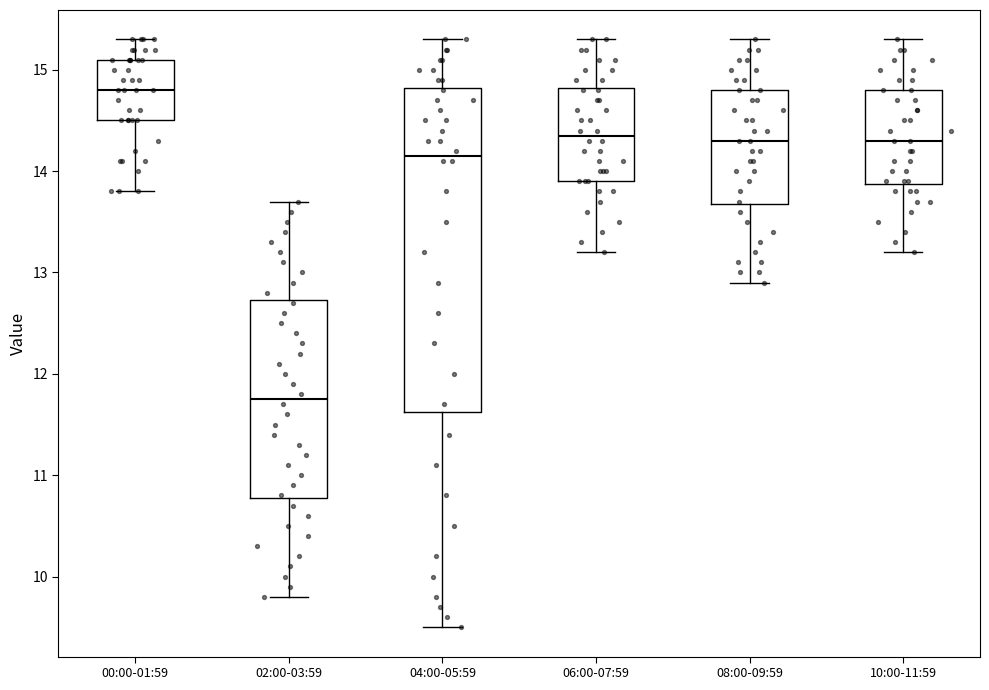

Where does the lower whisker of the box for 10:00-11:59 end on the y-axis? The values are not printed on the chart, so give them approximately, as read against the axis.

13.2